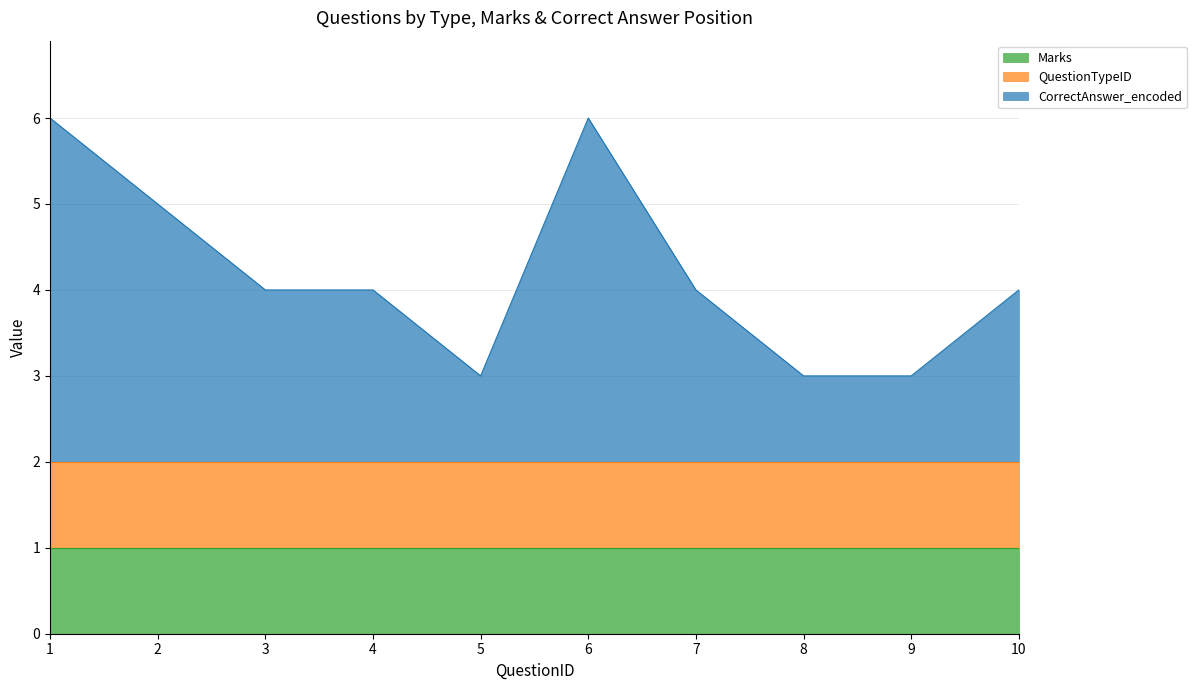

What value does the QuestionTypeID series have at 8?

1